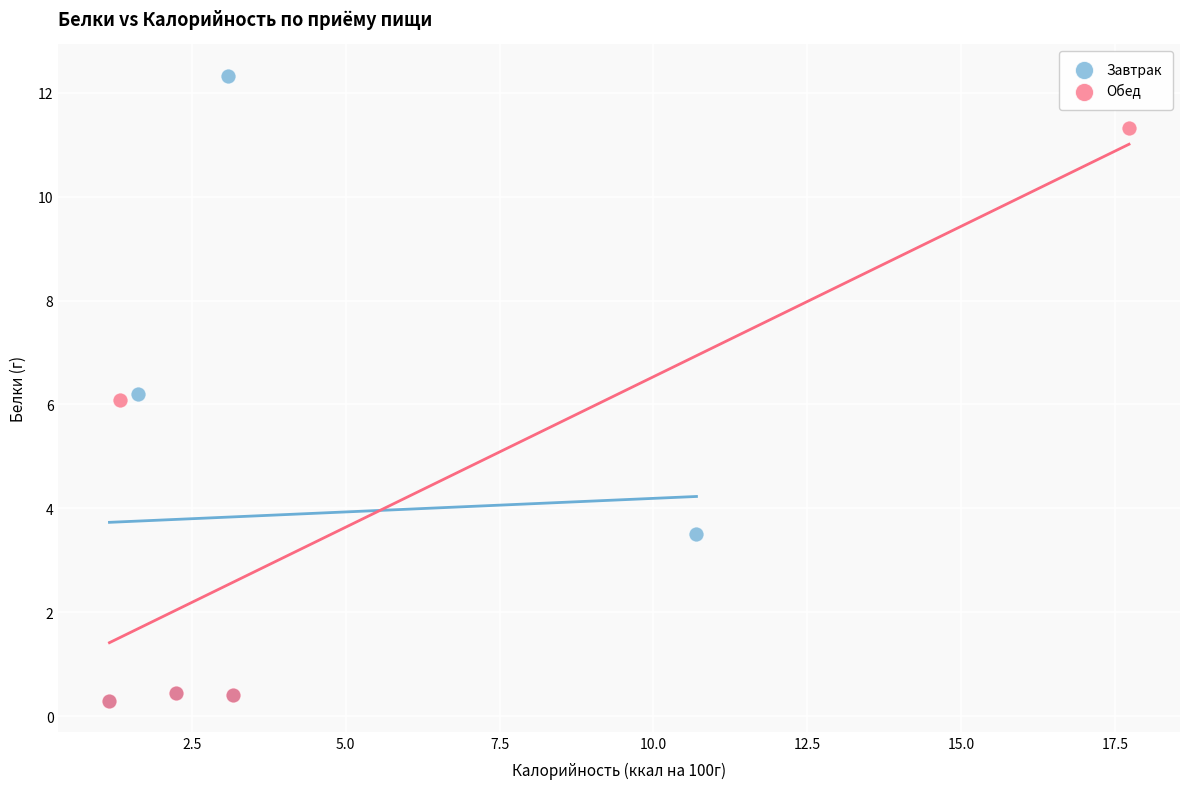

Which series has the largest Y range (max minus min)?

Завтрак